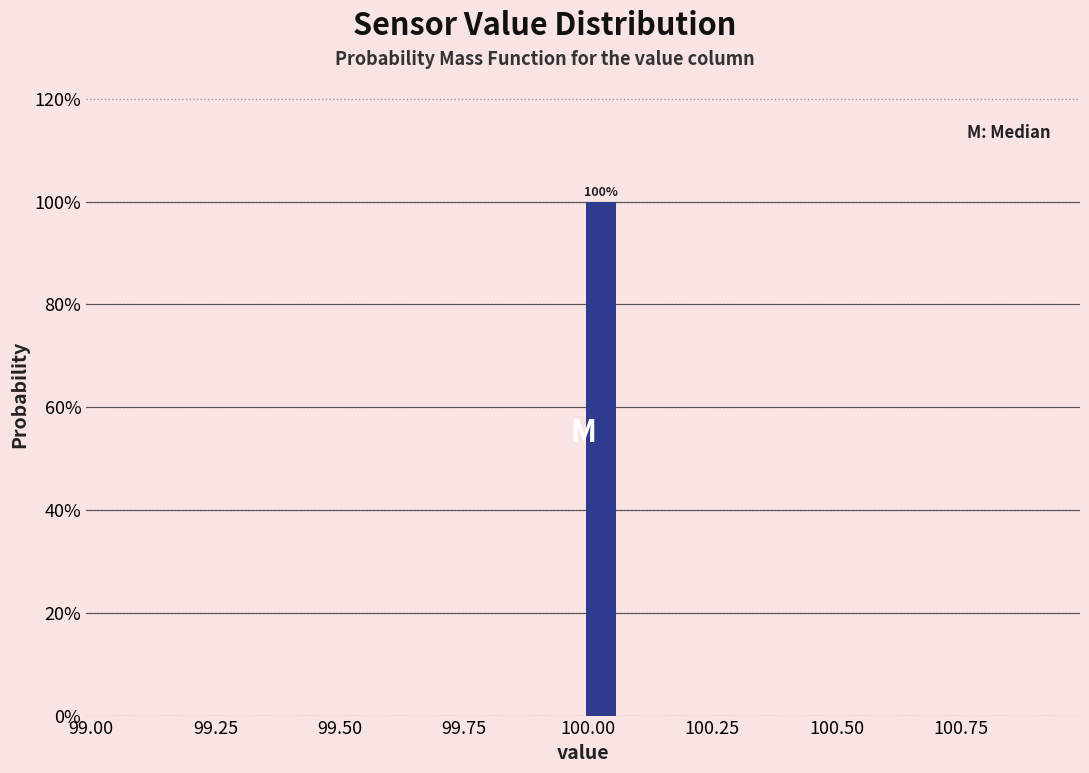

Read against the x-axis, roughly where is the centre of the tallest bar?

100.05